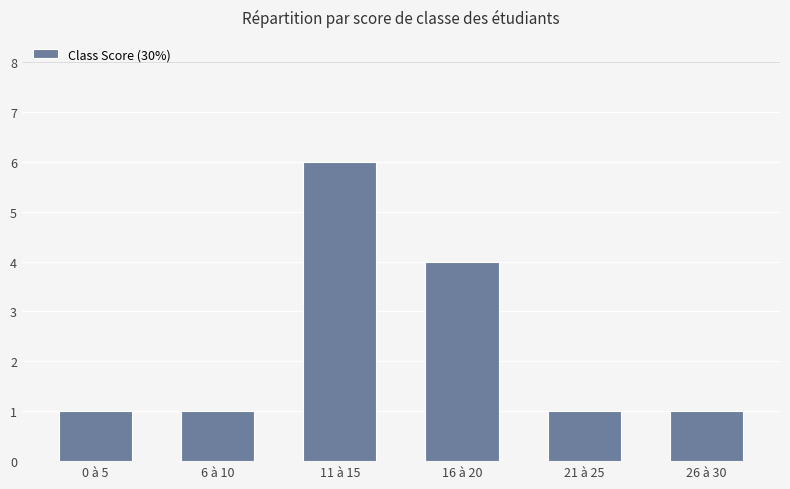

Which label corresponds to the largest value in the chart?

11 à 15